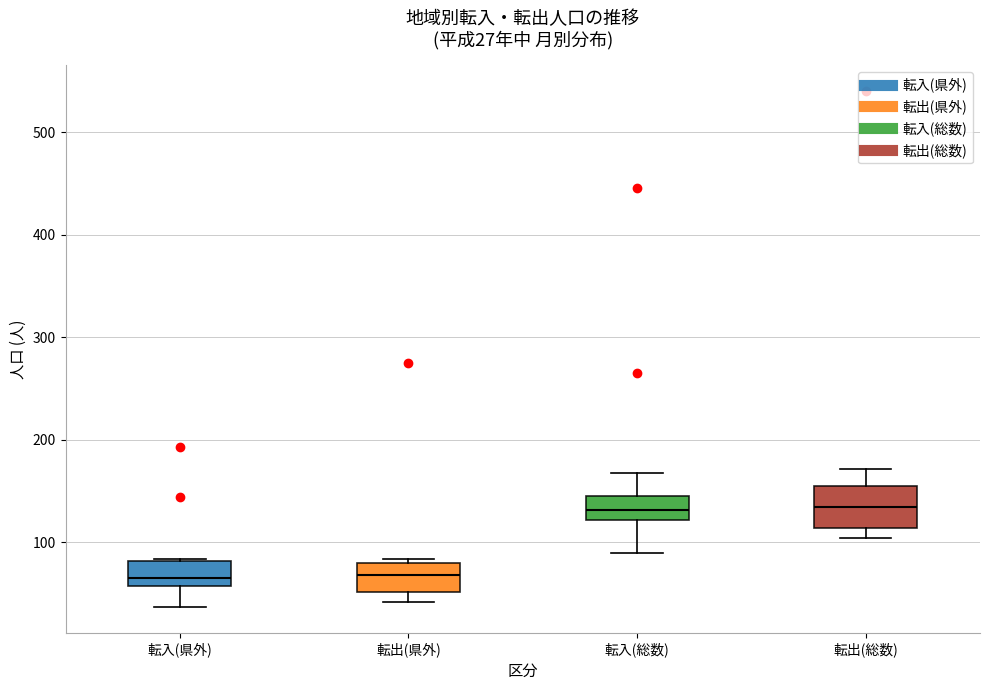

Comparing the boxes themselves (not the whiskers), which one is the tallest?

転出(総数)